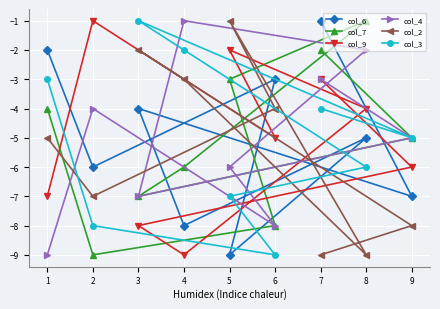

Rank the series by their maximum value, from lowest to highest.

col_6, col_7, col_9, col_4, col_2, col_3